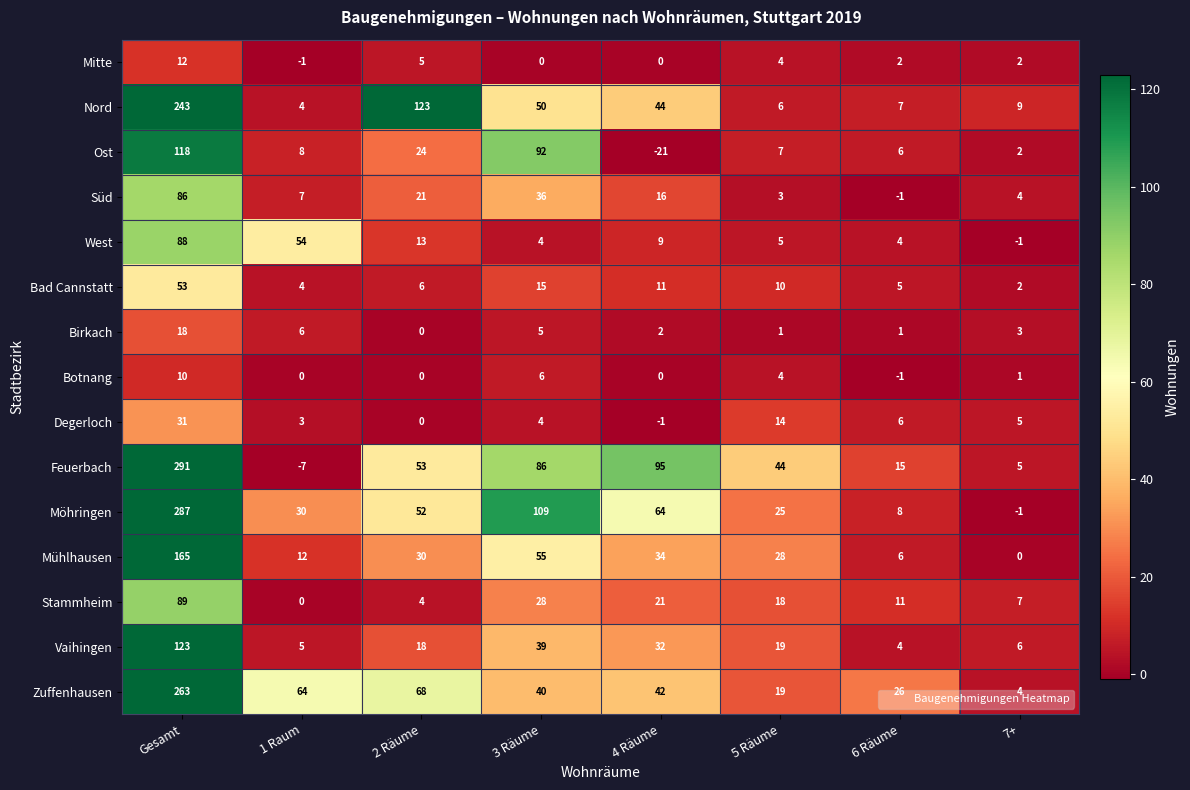

Between 4 Räume and 5 Räume, which series saw the biggest shift?

Feuerbach